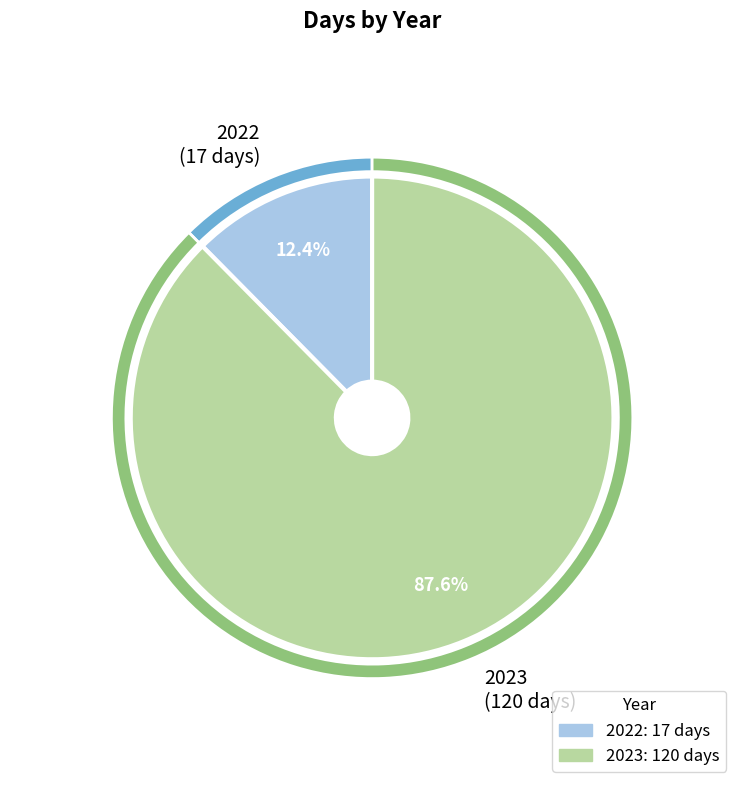

Is there any slice that represents more than half of the pie?

Yes